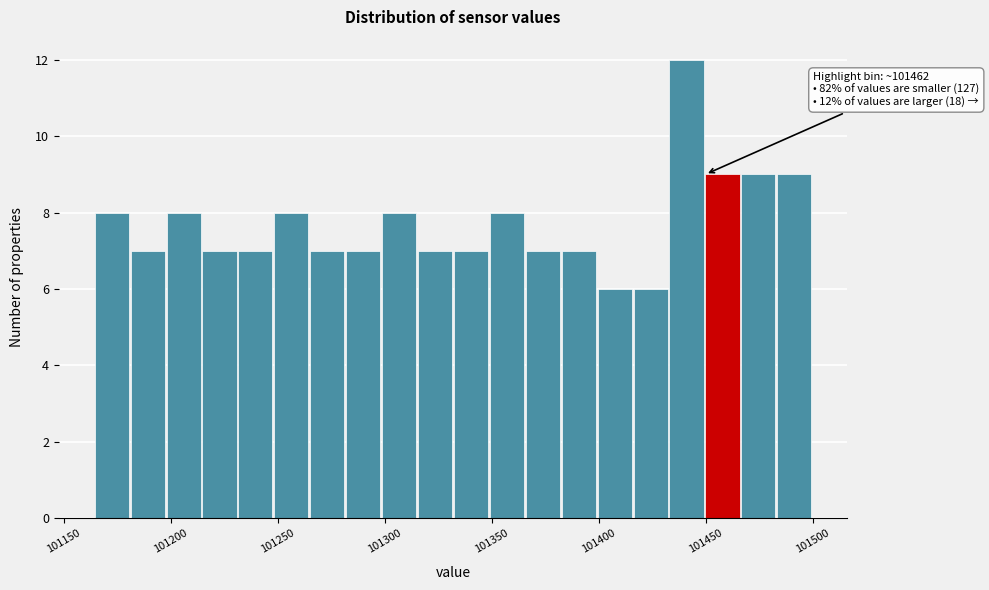

Around what value on the x-axis is the tallest bar? Give the approximate position of its centre, as read against the axis.

101440